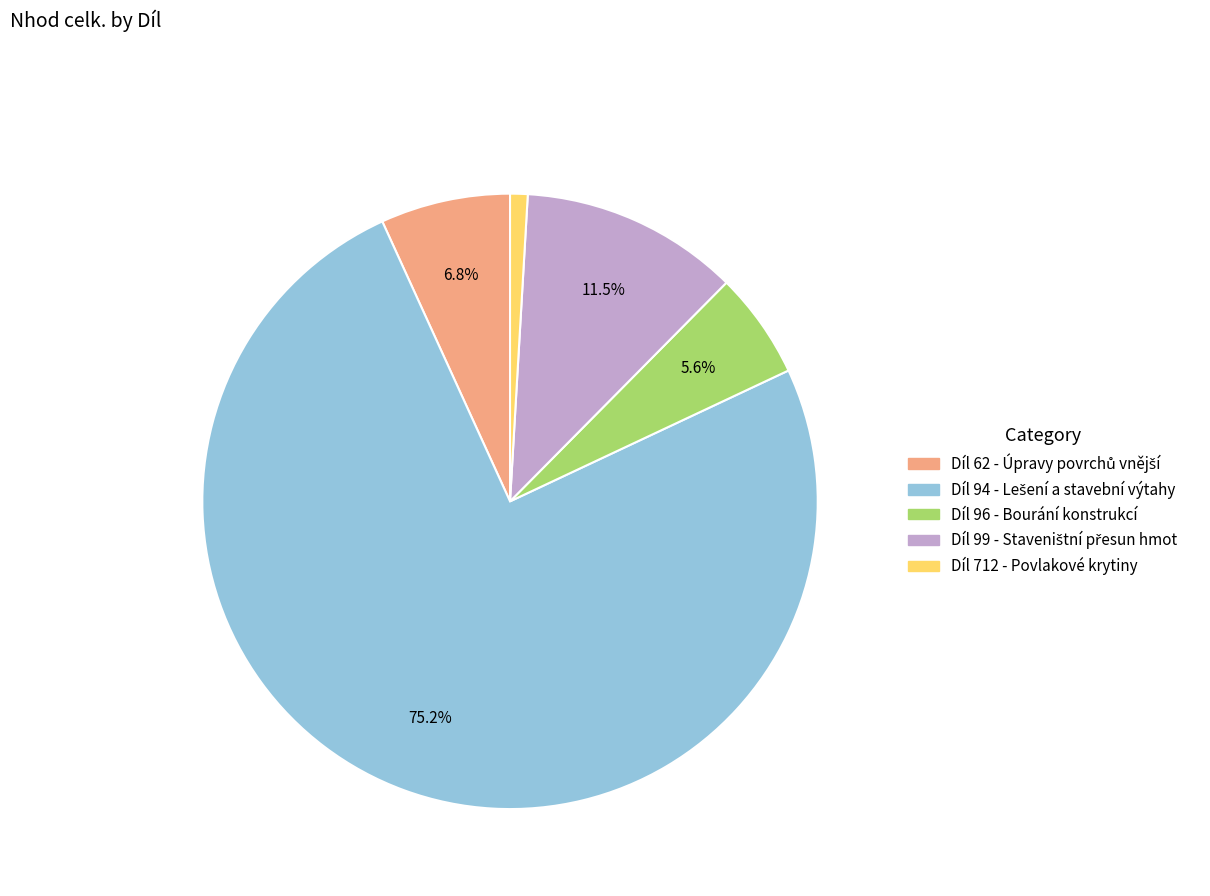

Combined, do Díl 712 - Povlakové krytiny and Díl 96 - Bourání konstrukcí account for over 50%?

No